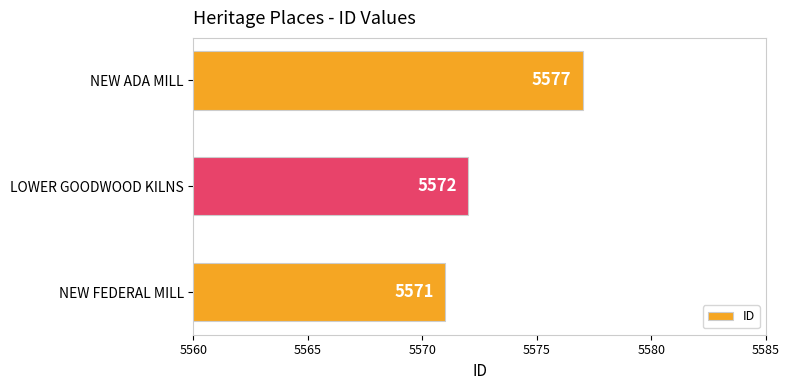

What is the average value?

5573